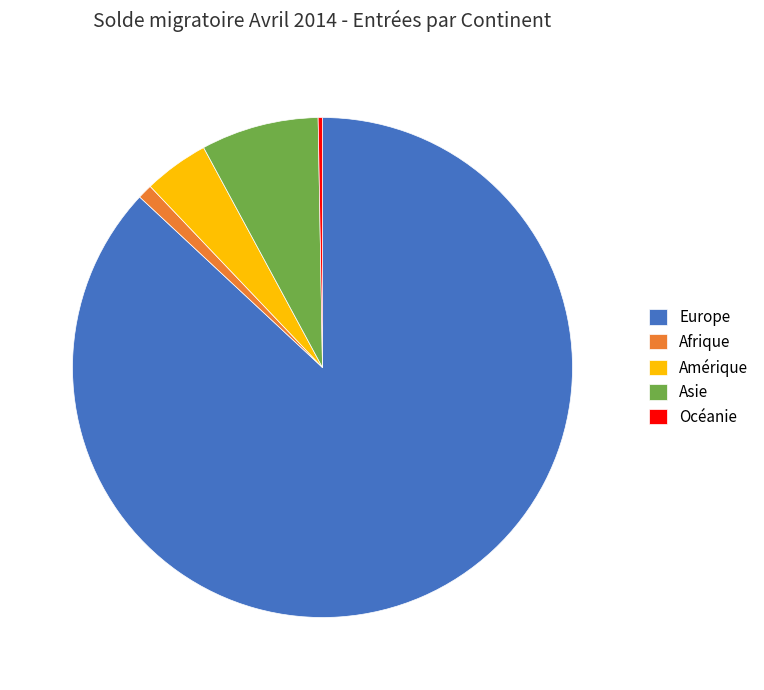

Which slice is the largest?

Europe